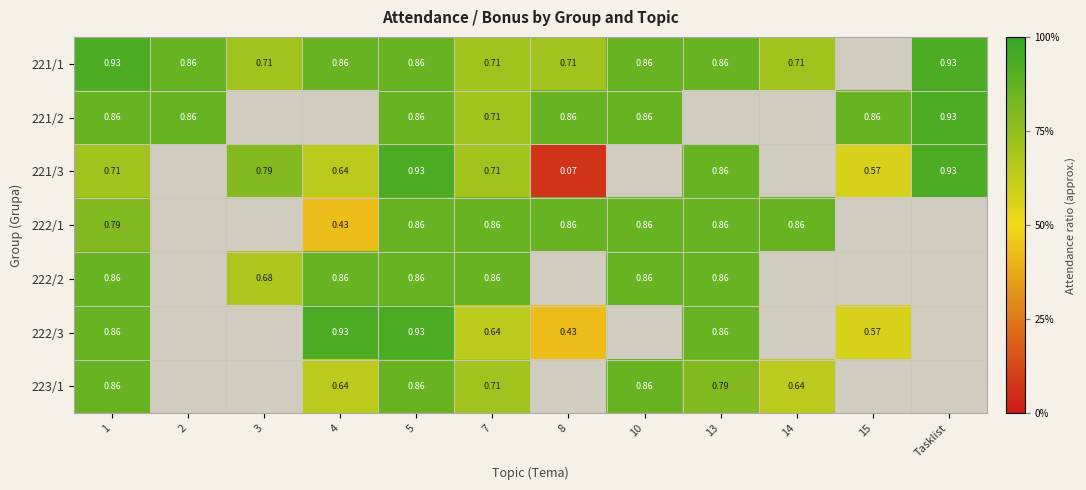

Which has a higher value, 1 or 2?

1